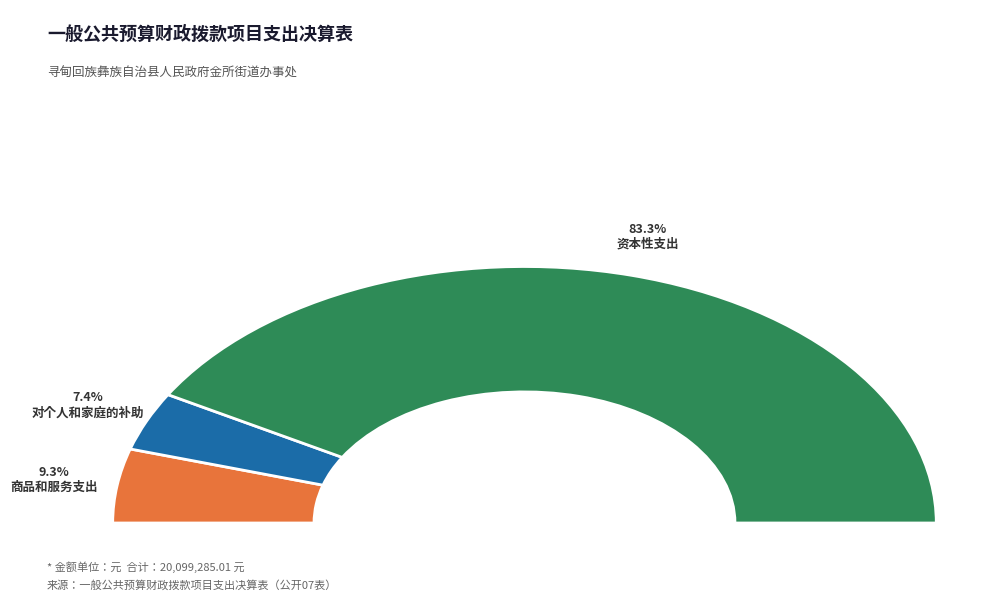

To the nearest percent, what is the difference between the largest and smallest slice percentages?

83%